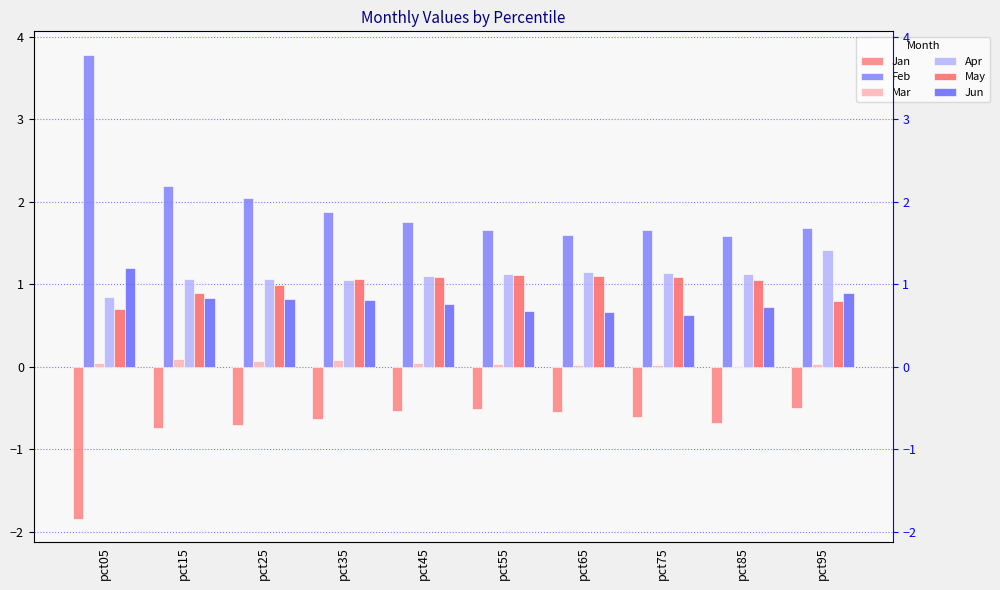

What is the sum of the May values at pct75 and pct95?

1.9